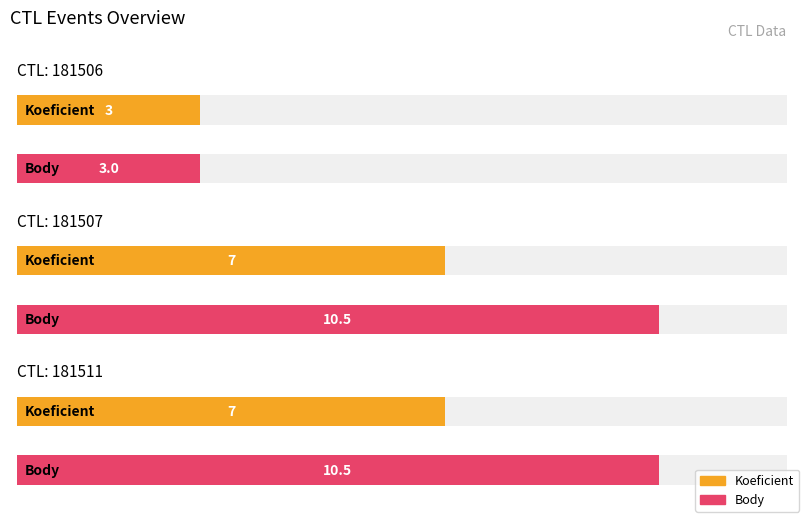

Reading right to left, list all the values displayed in this chart.

Koeficient: 7.0	7.0	3.0
Body: 10.5	10.5	3.0